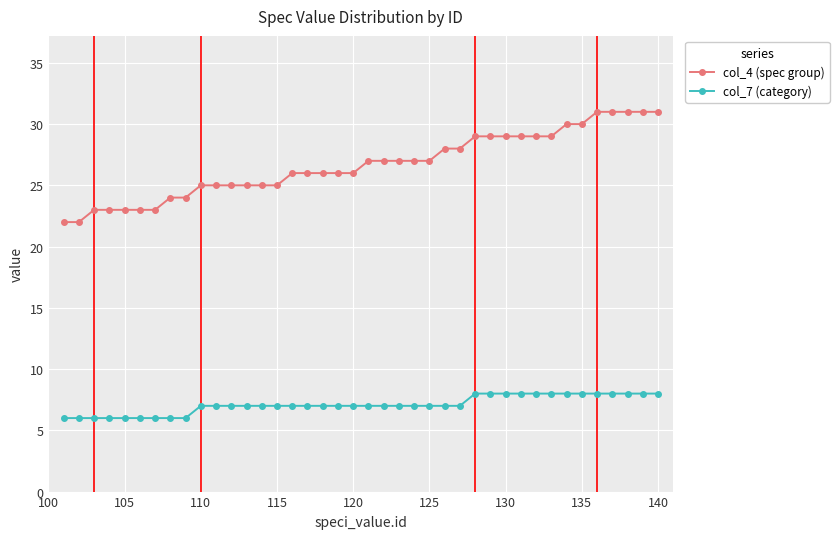

What is the greatest value displayed?

31